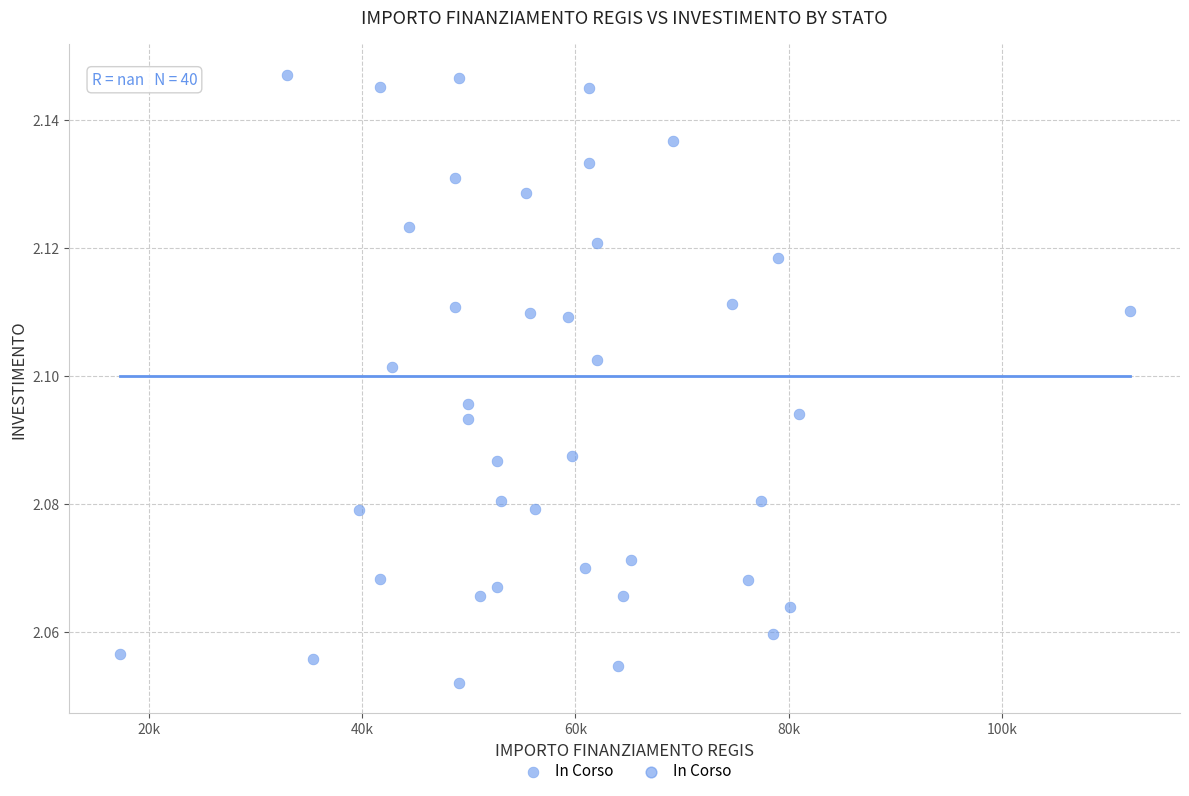

What is the range of X values (max minus min)?

94665.7